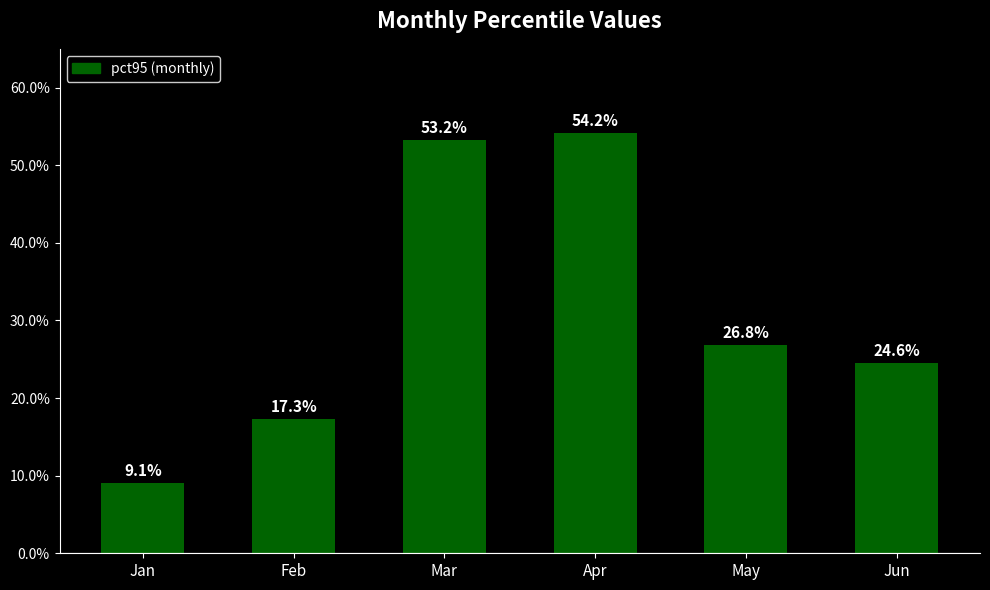

What is the difference between the maximum and minimum values?

0.5